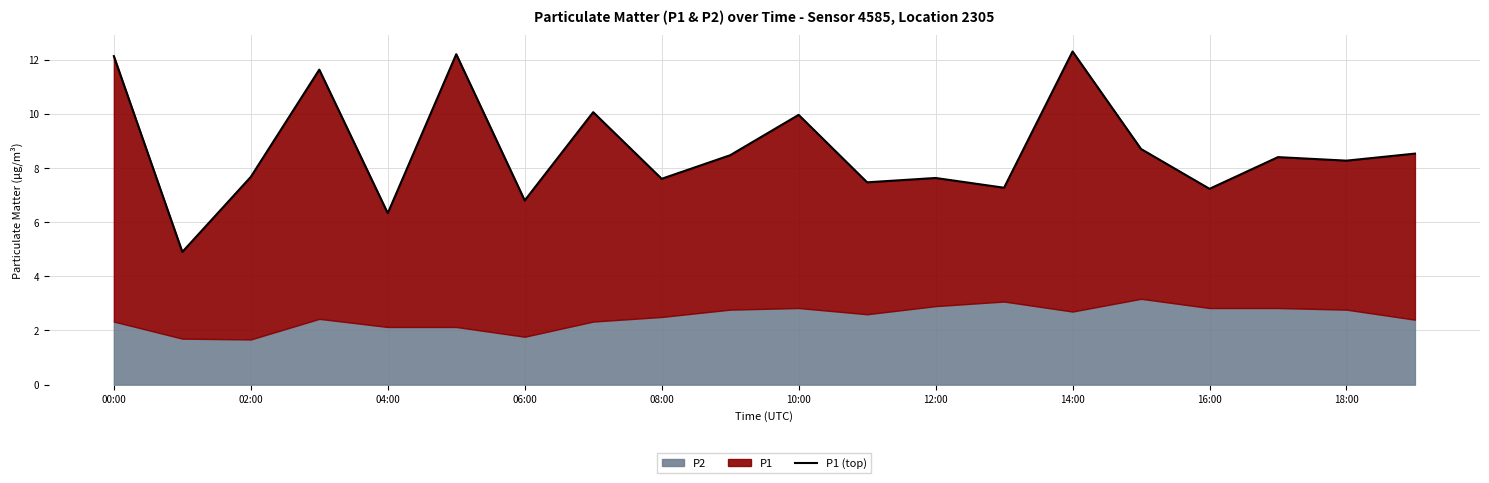

What is the change in value from 11 to 19?

+1.1